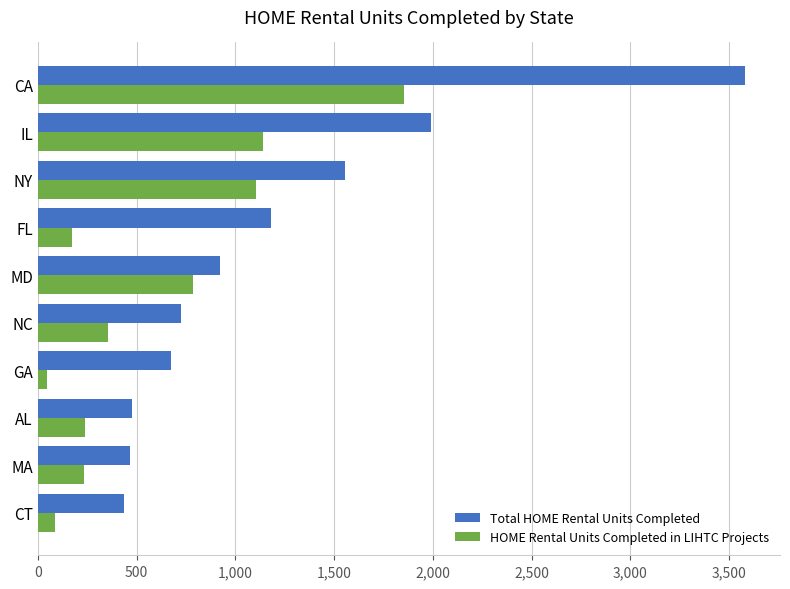

Which series has the largest range (max minus min)?

Total HOME Rental Units Completed